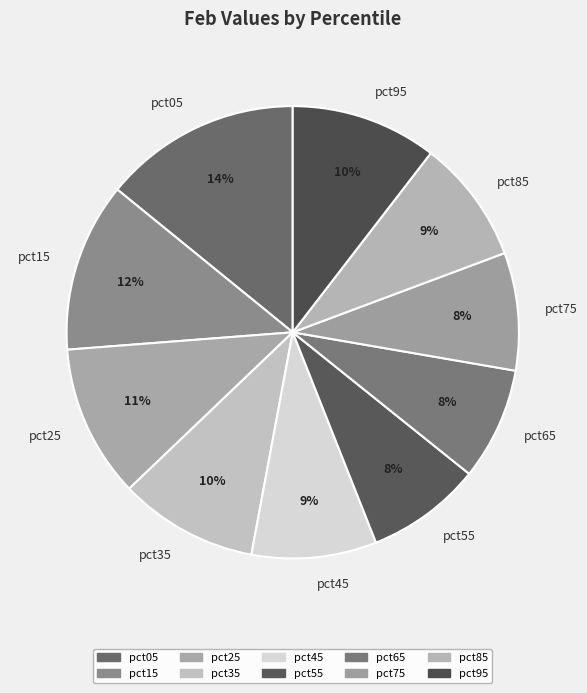

To the nearest percent, what is the combined percentage of pct85 and pct25?

20%